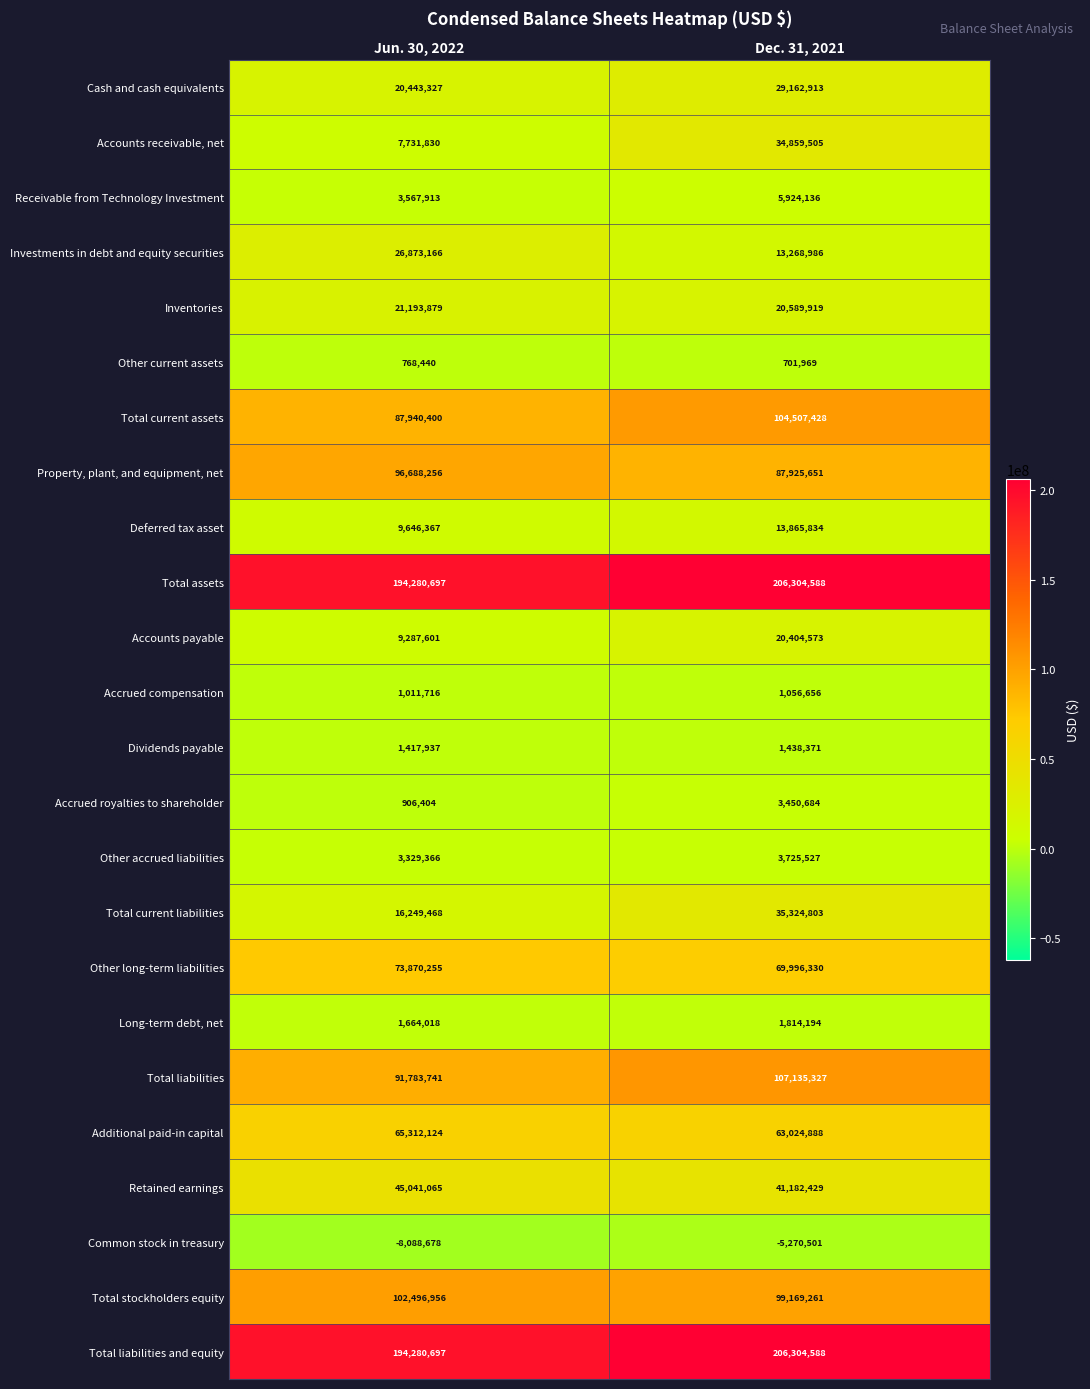

Rank the categories by Deferred tax asset value from lowest to highest.

Jun. 30, 2022, Dec. 31, 2021